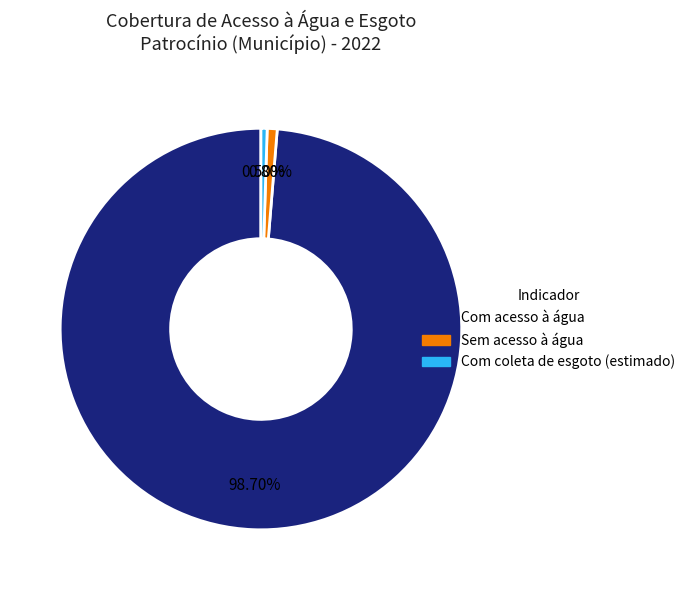

Does any single category account for the majority?

Yes